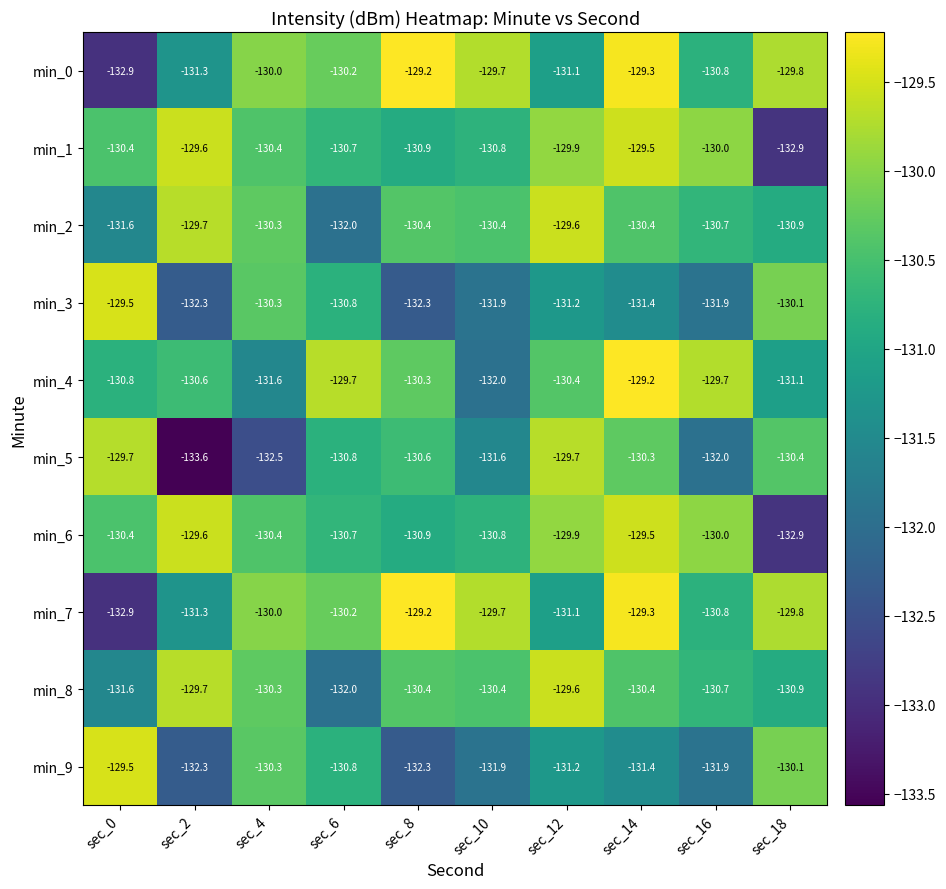

At which label does min_2 first exceed -130?

sec_2